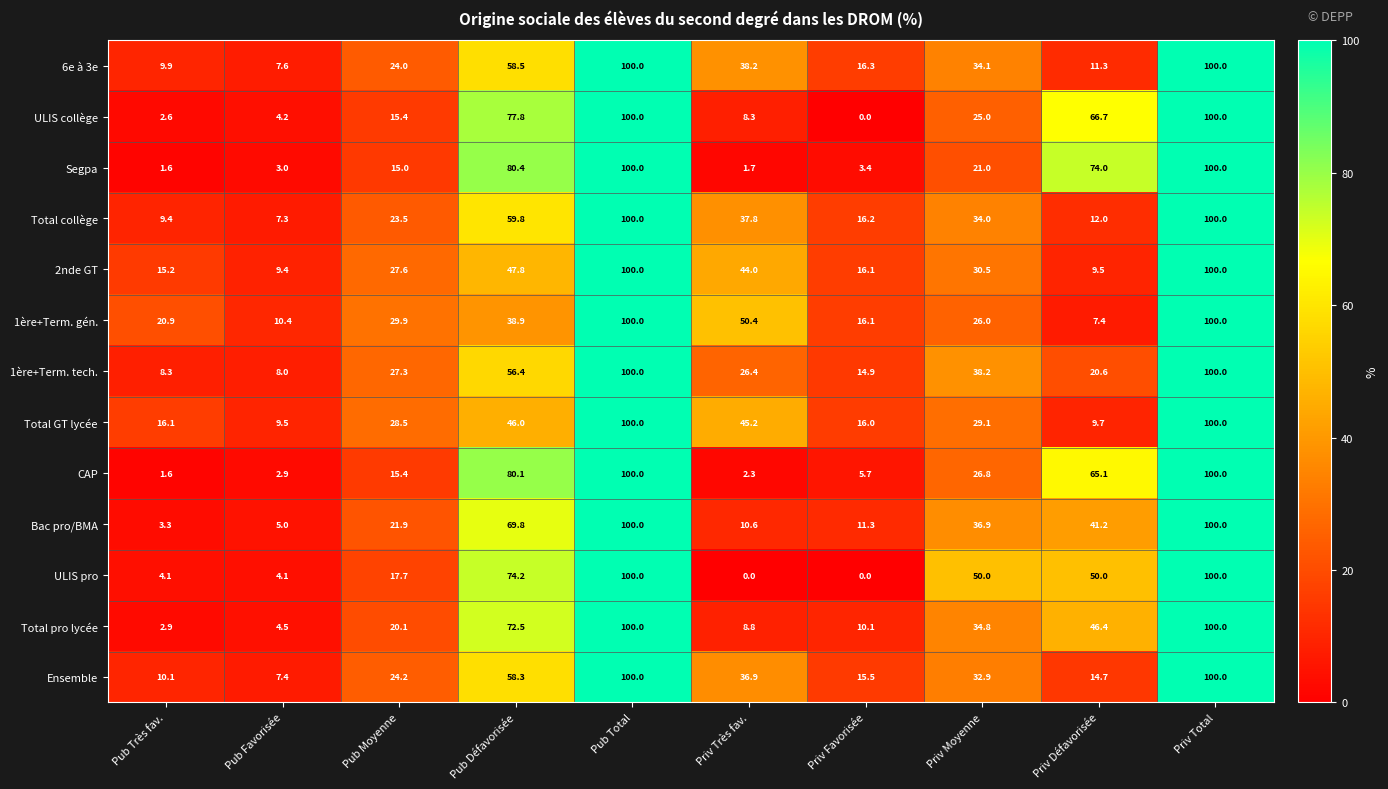

Rank the series at Priv Moyenne from highest to lowest value.

ULIS pro, 1ère+Term. tech., Bac pro/BMA, Total pro lycée, 6e à 3e, Total collège, Ensemble, 2nde GT, Total GT lycée, CAP, 1ère+Term. gén., ULIS collège, Segpa